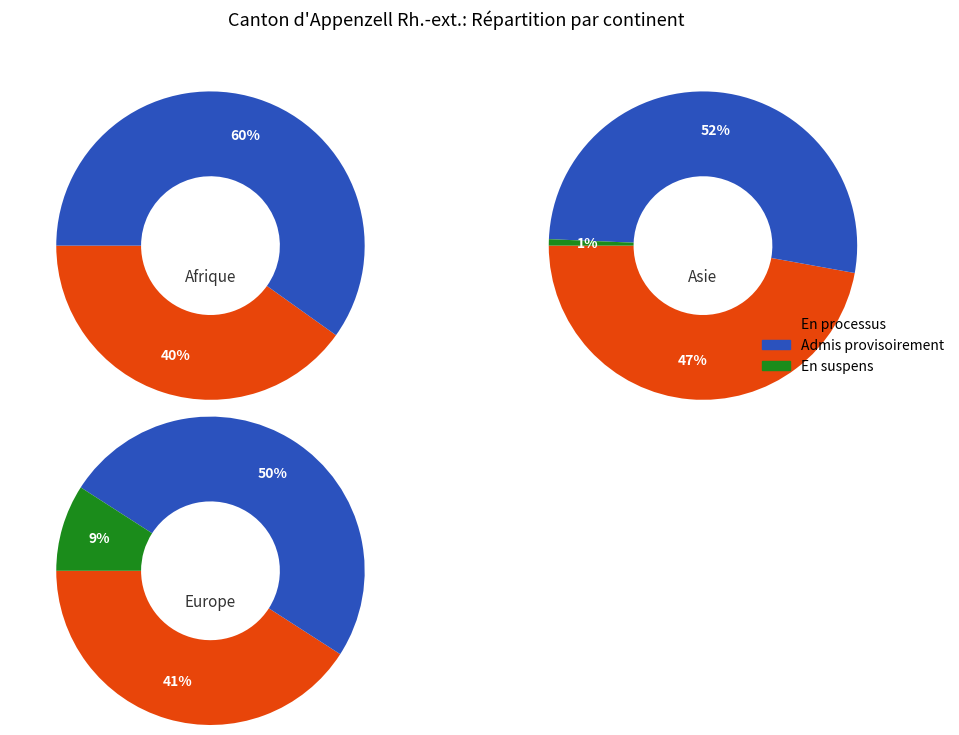

True or false: Europe accounts for 1% of the total.

False